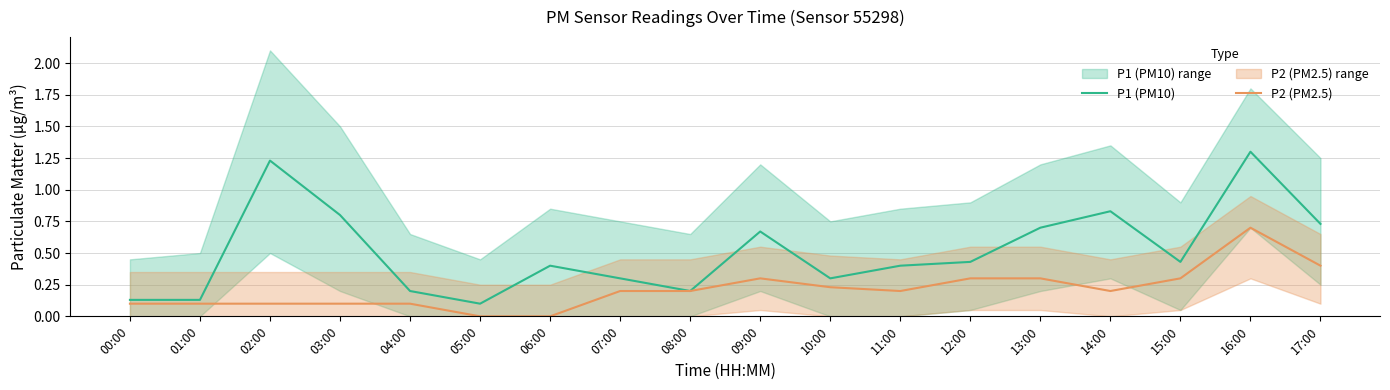

The P2 (PM2.5) series shows -0.4 at 06:00. True or false?

False